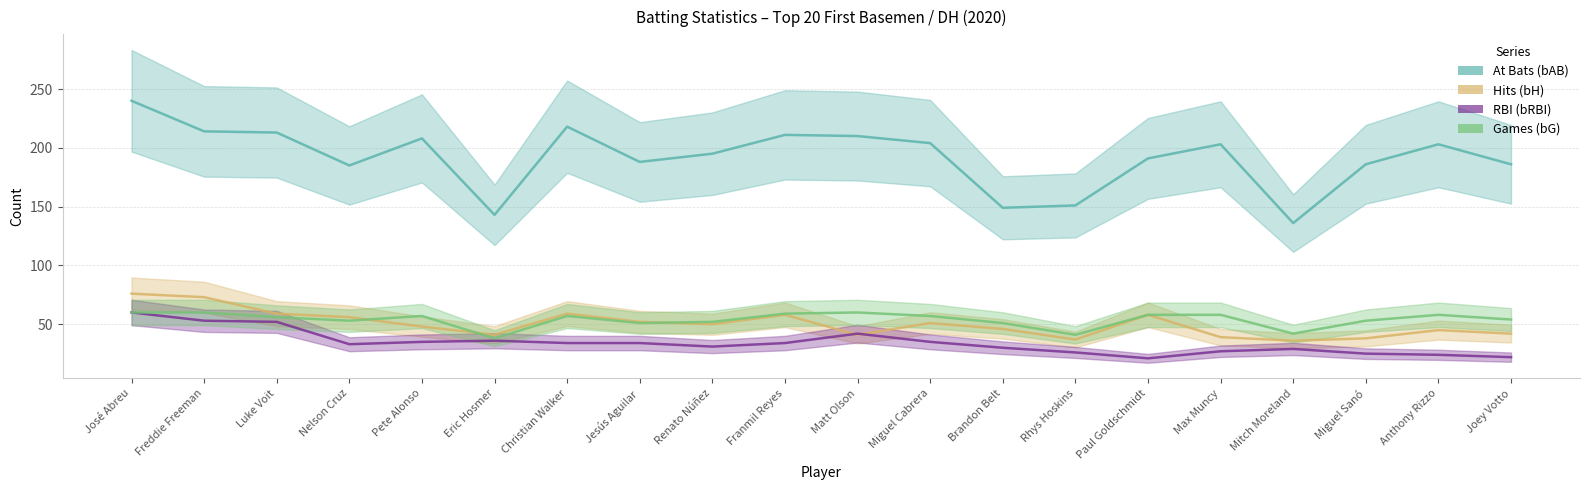

Reading right to left, list all the values displayed in this chart.

bAB: Joey Votto=186	Anthony Rizzo=203	Miguel Sanó=186	Mitch Moreland=136	Max Muncy=203	Paul Goldschmidt=191	Rhys Hoskins=151	Brandon Belt=149	Miguel Cabrera=204	Matt Olson=210	Franmil Reyes=211	Renato Núñez=195	Jesús Aguilar=188	Christian Walker=218	Eric Hosmer=143	Pete Alonso=208	Nelson Cruz=185	Luke Voit=213	Freddie Freeman=214	José Abreu=240
bH: Joey Votto=42	Anthony Rizzo=45	Miguel Sanó=38	Mitch Moreland=36	Max Muncy=39	Paul Goldschmidt=58	Rhys Hoskins=37	Brandon Belt=46	Miguel Cabrera=51	Matt Olson=41	Franmil Reyes=58	Renato Núñez=50	Jesús Aguilar=52	Christian Walker=59	Eric Hosmer=41	Pete Alonso=48	Nelson Cruz=56	Luke Voit=59	Freddie Freeman=73	José Abreu=76
bRBI: Joey Votto=22	Anthony Rizzo=24	Miguel Sanó=25	Mitch Moreland=29	Max Muncy=27	Paul Goldschmidt=21	Rhys Hoskins=26	Brandon Belt=30	Miguel Cabrera=35	Matt Olson=42	Franmil Reyes=34	Renato Núñez=31	Jesús Aguilar=34	Christian Walker=34	Eric Hosmer=36	Pete Alonso=35	Nelson Cruz=33	Luke Voit=52	Freddie Freeman=53	José Abreu=60
bG: Joey Votto=54	Anthony Rizzo=58	Miguel Sanó=53	Mitch Moreland=42	Max Muncy=58	Paul Goldschmidt=58	Rhys Hoskins=41	Brandon Belt=51	Miguel Cabrera=57	Matt Olson=60	Franmil Reyes=59	Renato Núñez=52	Jesús Aguilar=51	Christian Walker=57	Eric Hosmer=38	Pete Alonso=57	Nelson Cruz=53	Luke Voit=56	Freddie Freeman=60	José Abreu=60